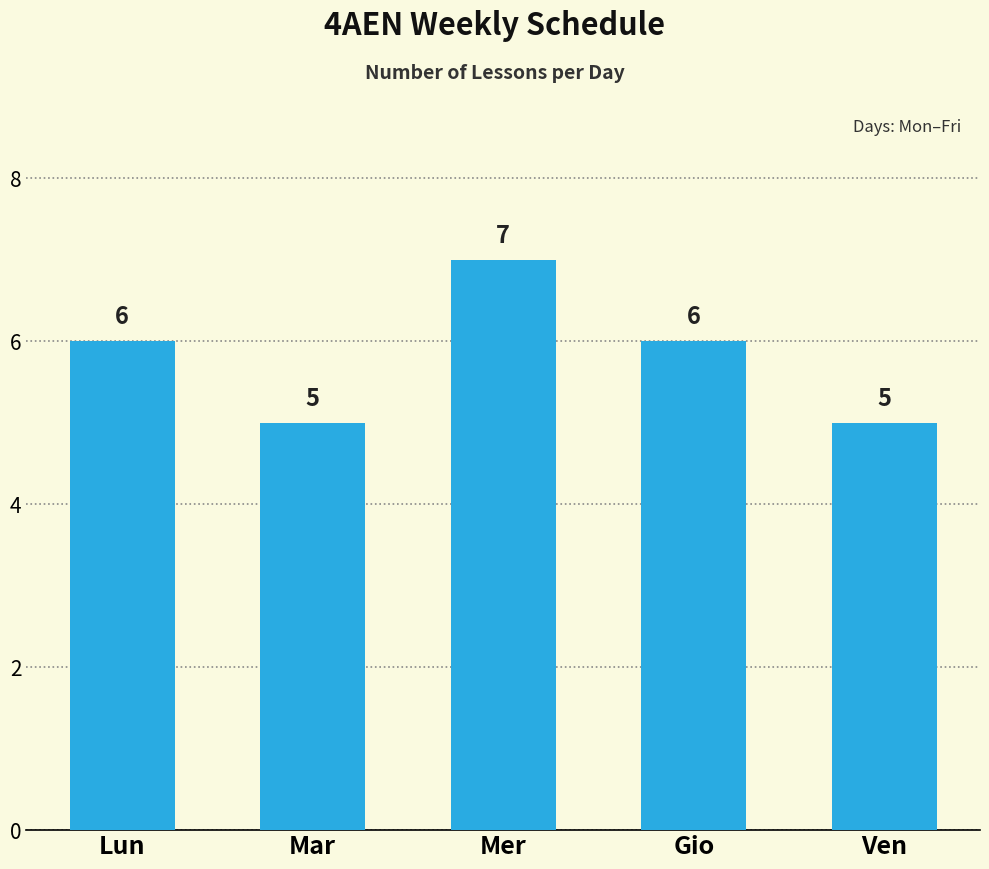

The value at Gio is 6. True or false?

True